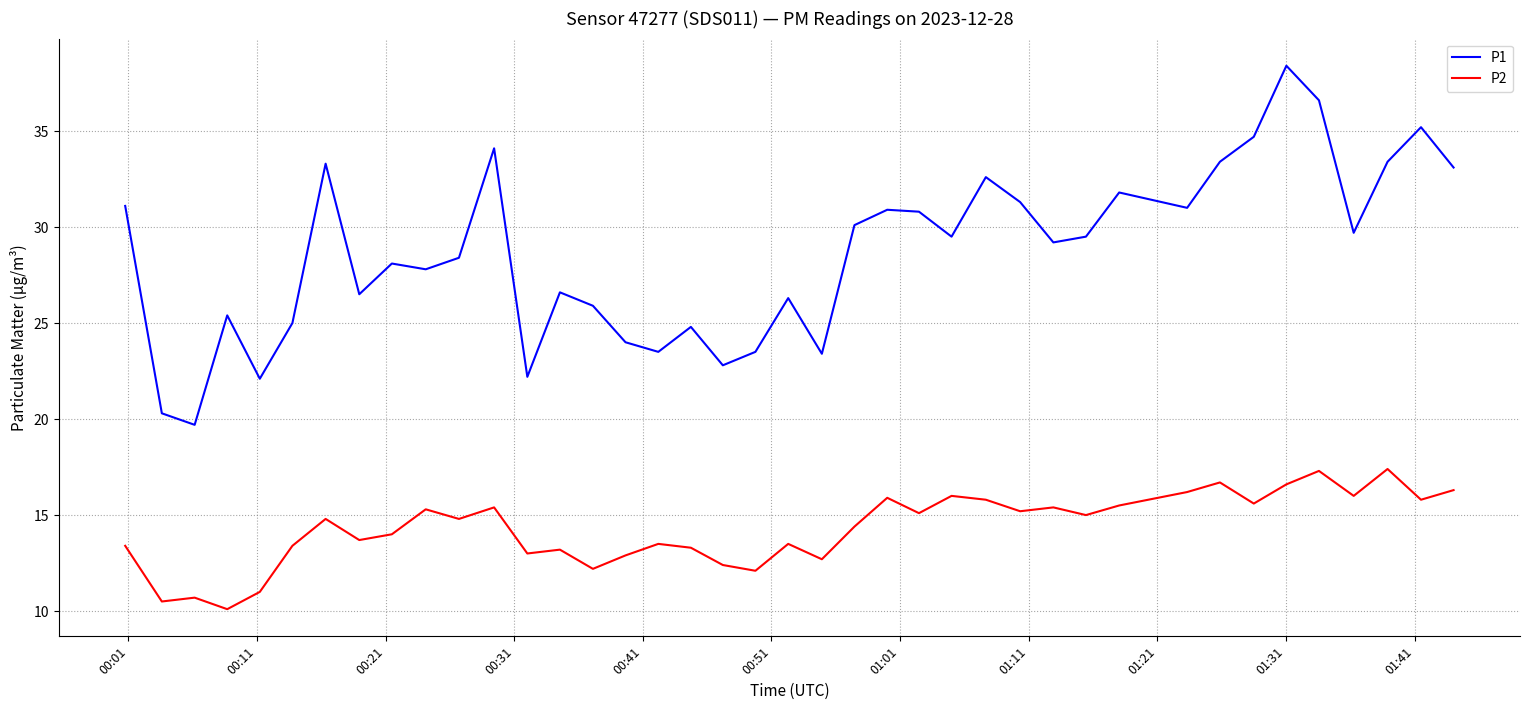

What is the average value of the P2 series?

14.3